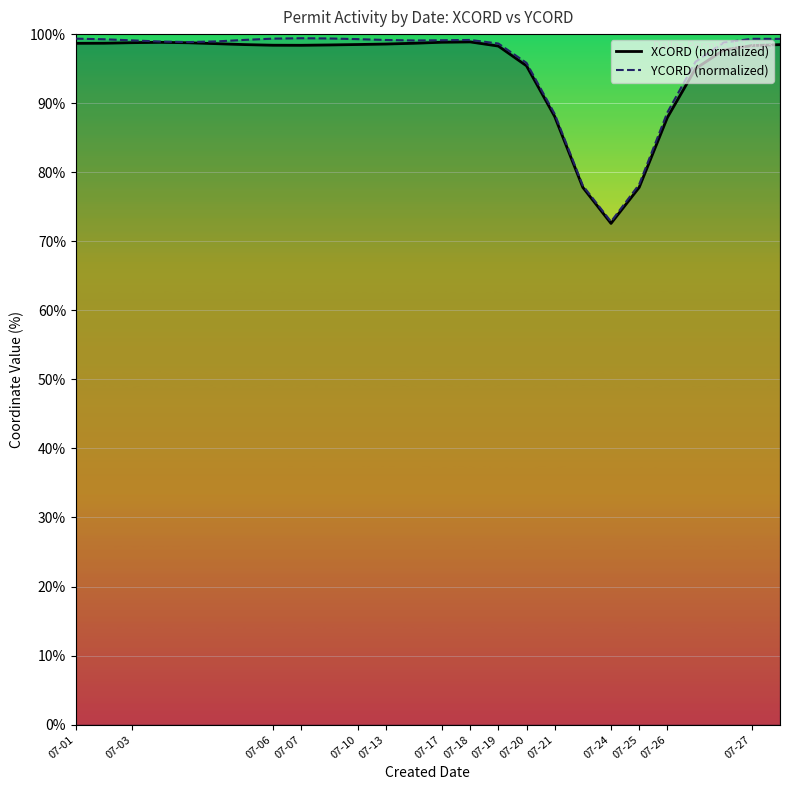

Which series has the largest range (max minus min)?

YCORD (normalized)